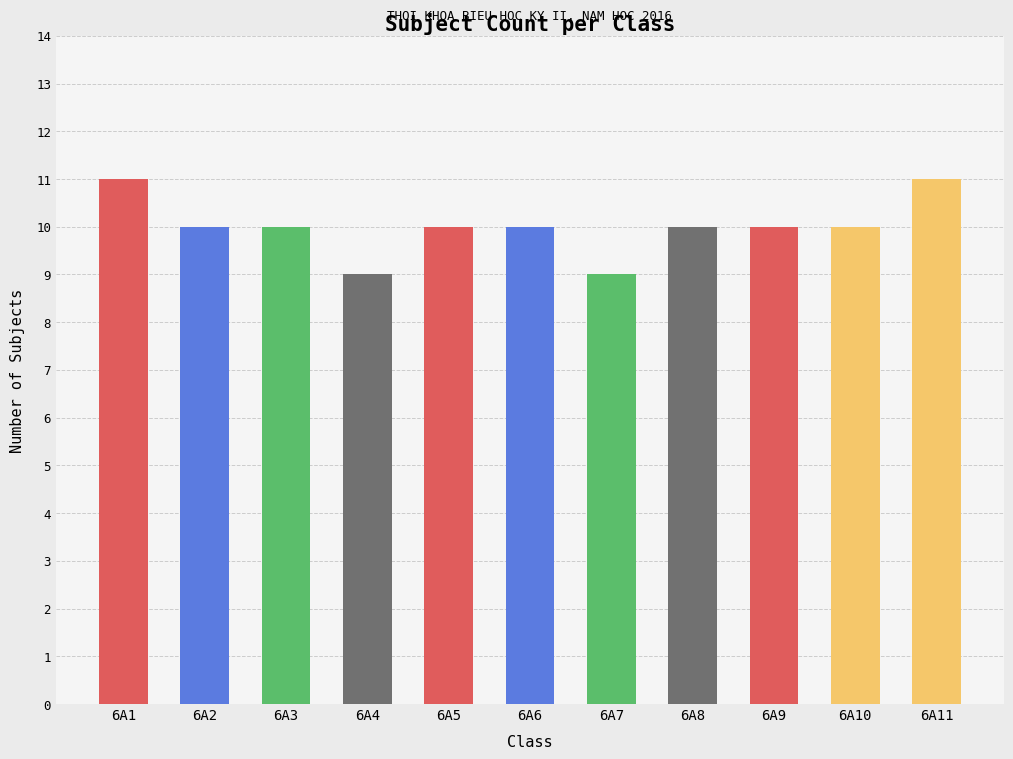

What is the value of the 6th bar from the left?

10